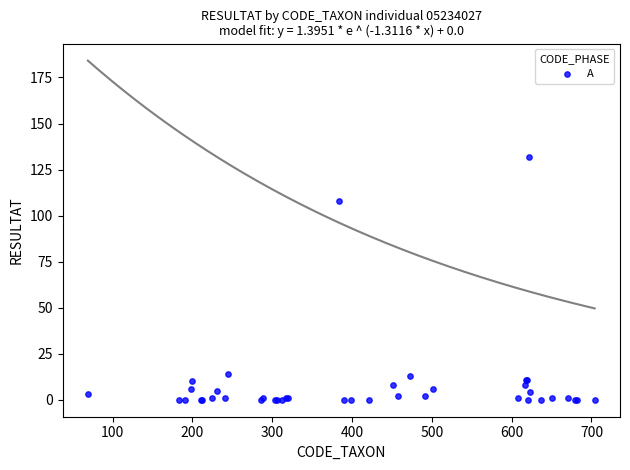

What Y value in the scatter plot is closest to 66?

108